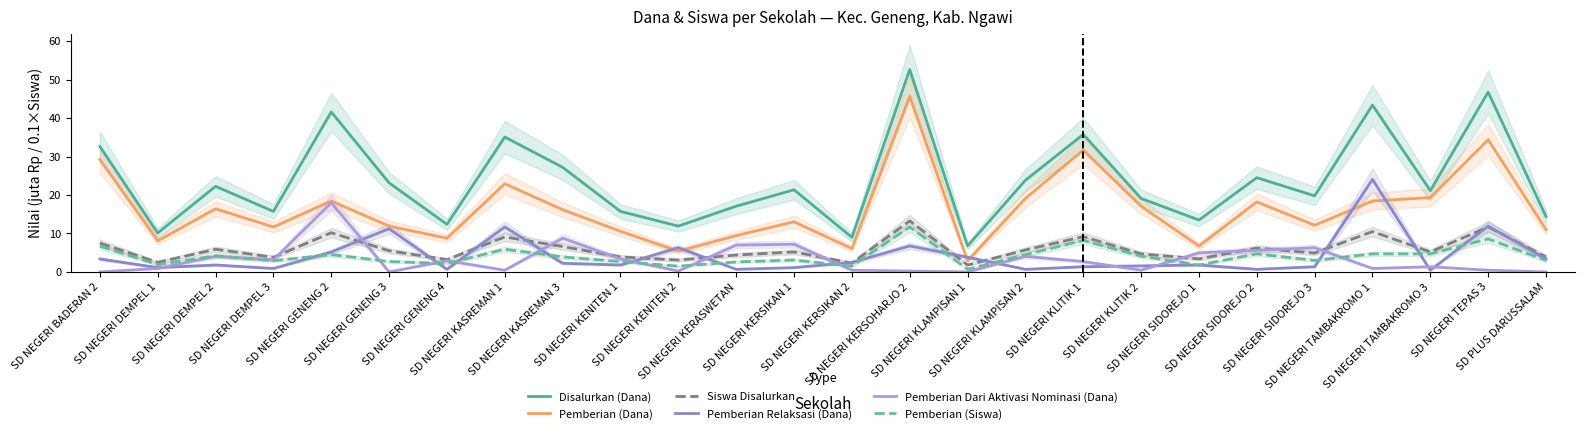

What are all the series names shown in the legend?

Disalurkan (Dana), Pemberian (Dana), Siswa Disalurkan, Pemberian Relaksasi (Dana), Pemberian Dari Aktivasi Nominasi (Dana), Pemberian (Siswa)